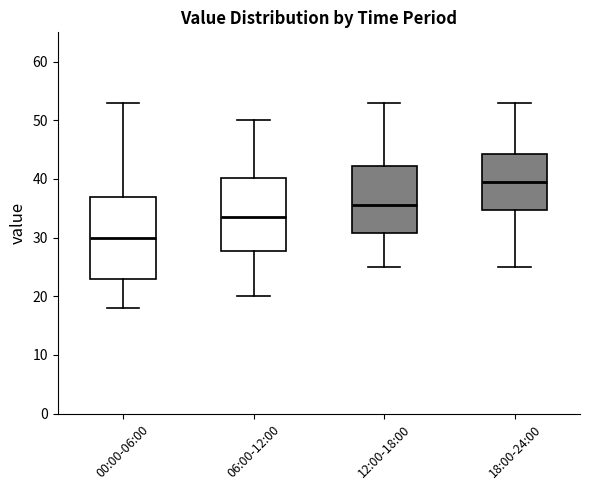

Reading left to right, read every box against the y-axis: the position of its median line, the range the box covers, and the ends of its whiskers. The values are not printed on the chart, so give them approximately, as read against the axis.

00:00-06:00: median 30, box 23 to 37, whiskers 18 to 53
06:00-12:00: median 34, box 28 to 40, whiskers 20 to 50
12:00-18:00: median 36, box 31 to 42, whiskers 25 to 53
18:00-24:00: median 40, box 35 to 44, whiskers 25 to 53